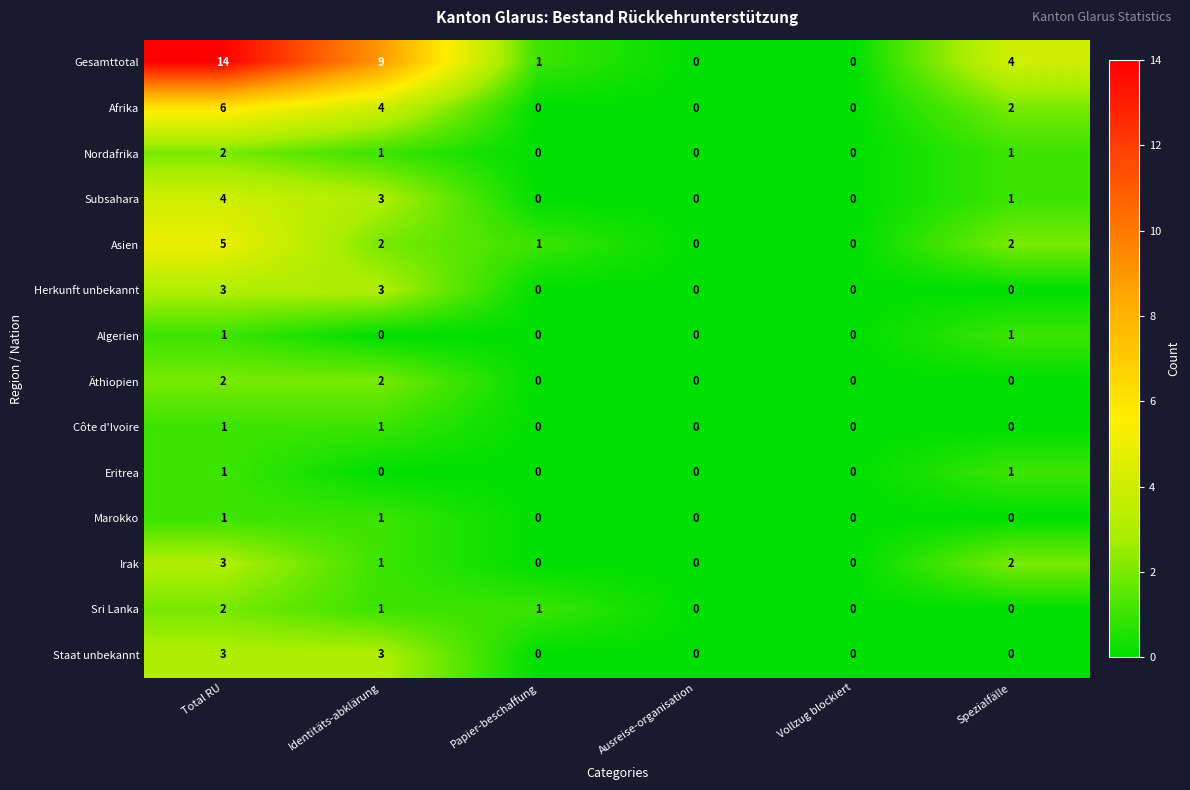

What is the greatest value displayed?

14